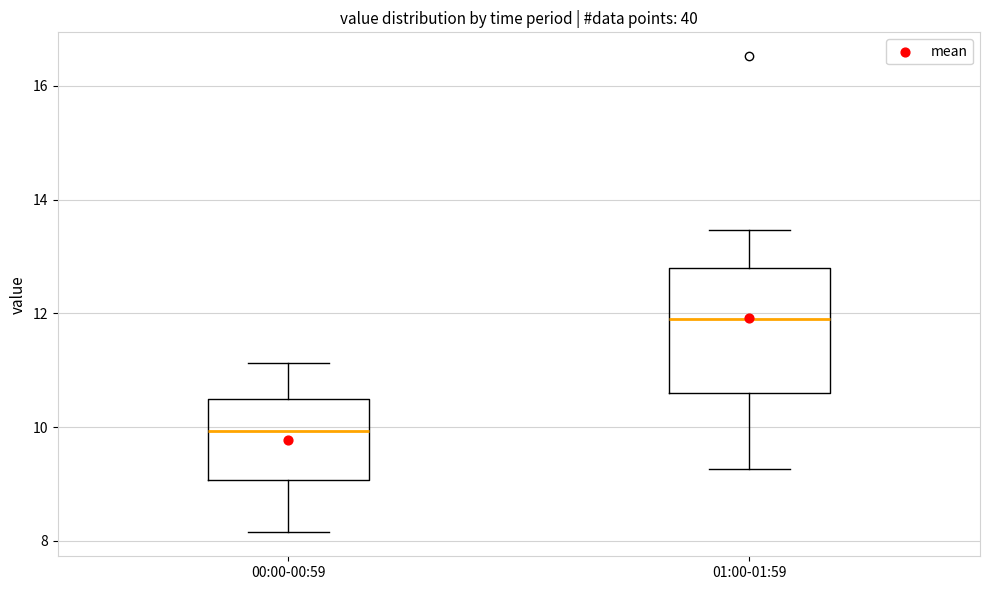

Reading left to right, read every box against the y-axis: the position of its median line, the range the box covers, and the ends of its whiskers. The values are not printed on the chart, so give them approximately, as read against the axis.

00:00-00:59: median 10.0, box 9.0 to 10.4, whiskers 8.2 to 11.2
01:00-01:59: median 12.0, box 10.6 to 12.8, whiskers 9.2 to 13.4